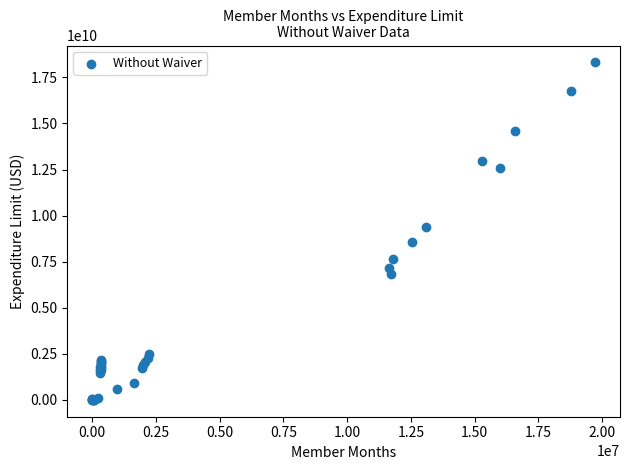

What Y value in the scatter plot is closest to 9157242928?

9382041921